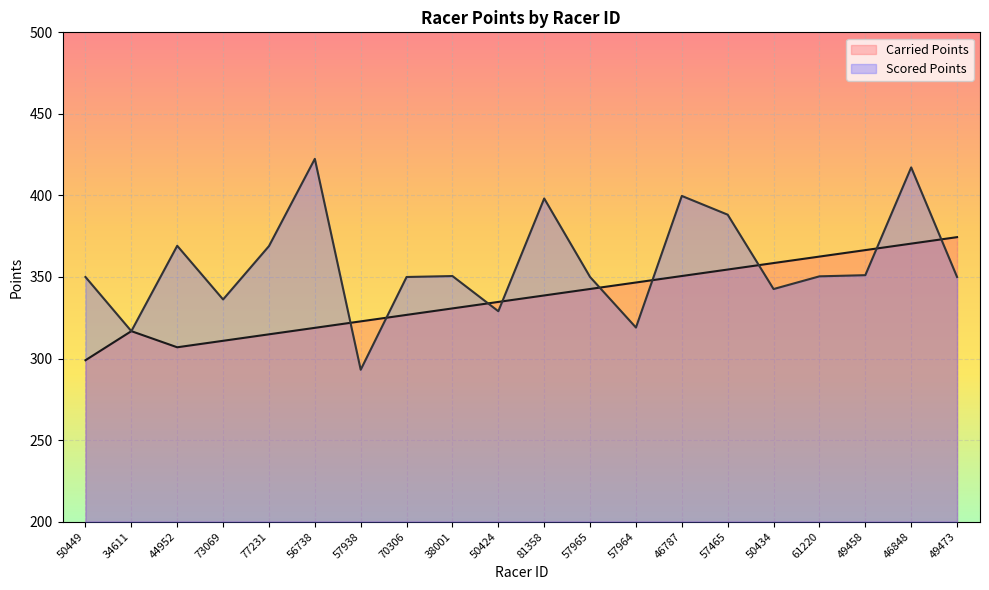

Which series changed the most between 77231 and 70306?

Scored Points